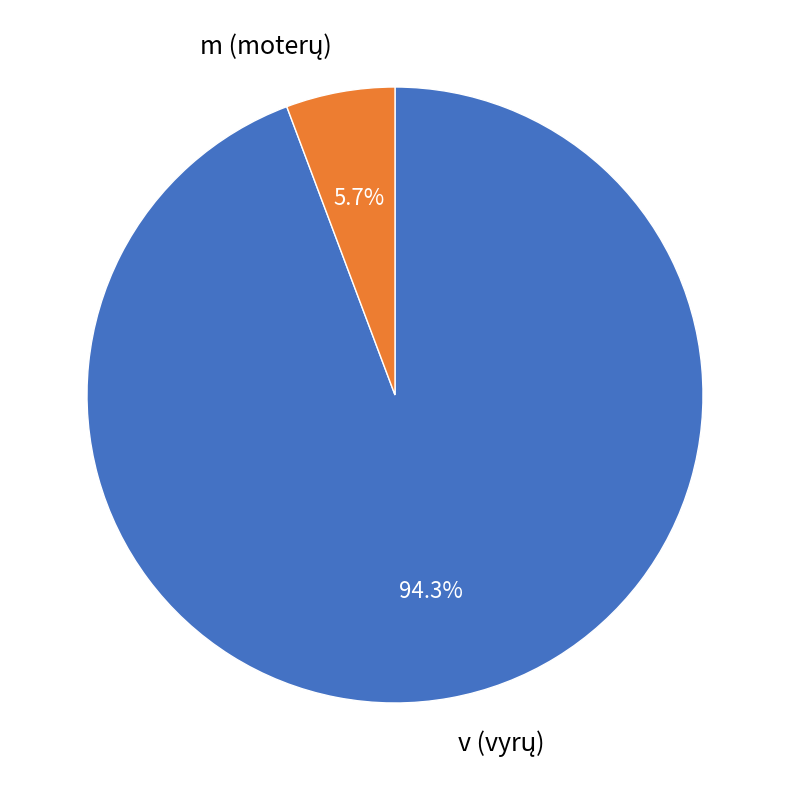

To the nearest percent, what percentage of the pie is m?

6%